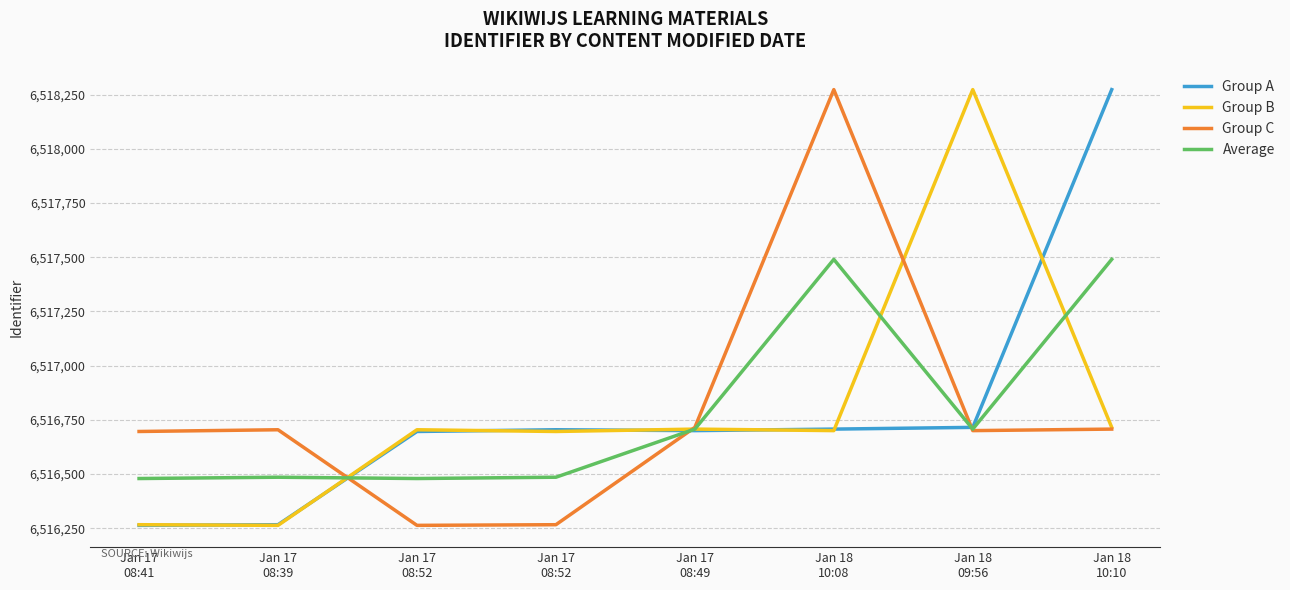

Between which two adjacent categories do Average and Group A first intersect?

Jan 17
08:39 and Jan 17
08:52